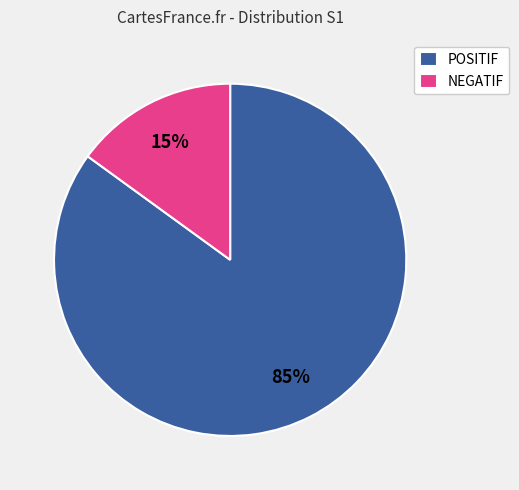

Between NEGATIF and POSITIF, which is larger?

POSITIF